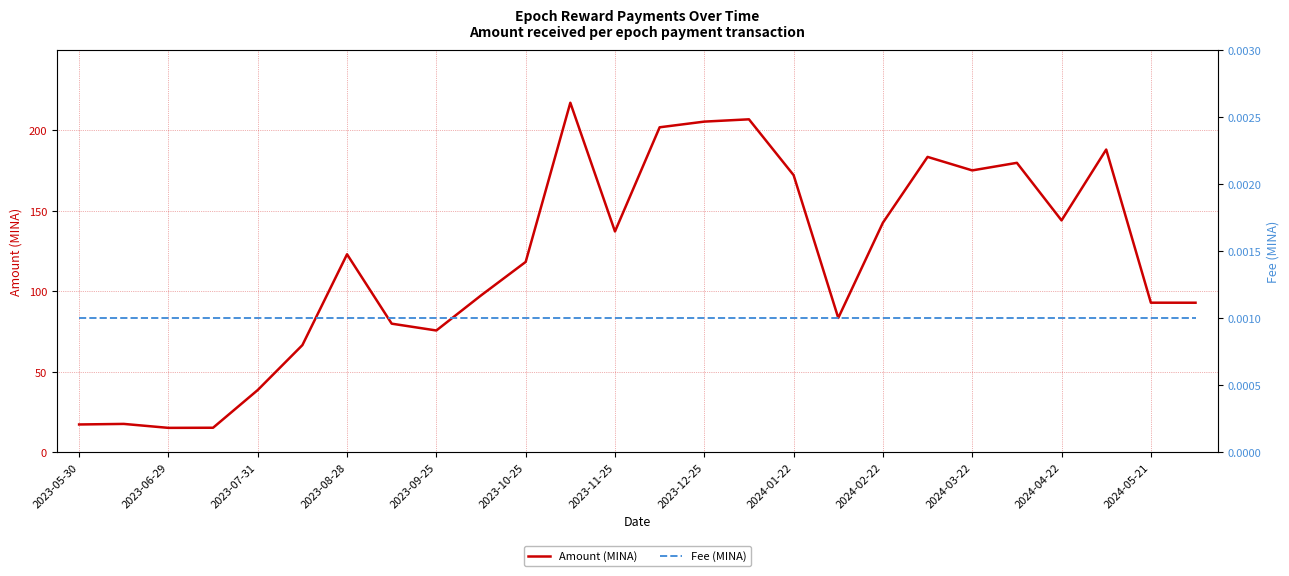

True or false: Fee (MINA) and Amount (MINA) cross at least once.

False